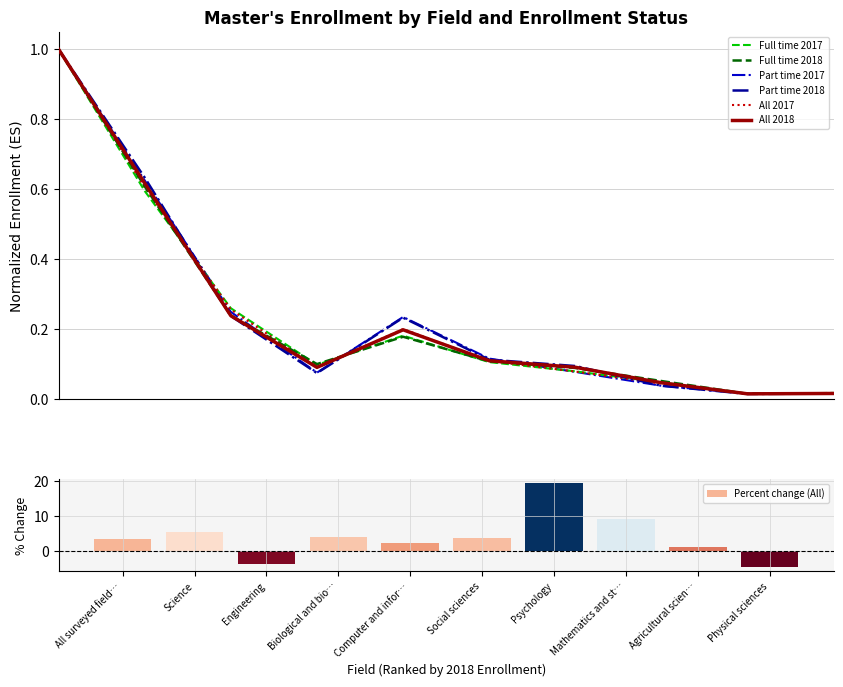

The value of Percent change (All) at Science is 7.1. True or false?

False